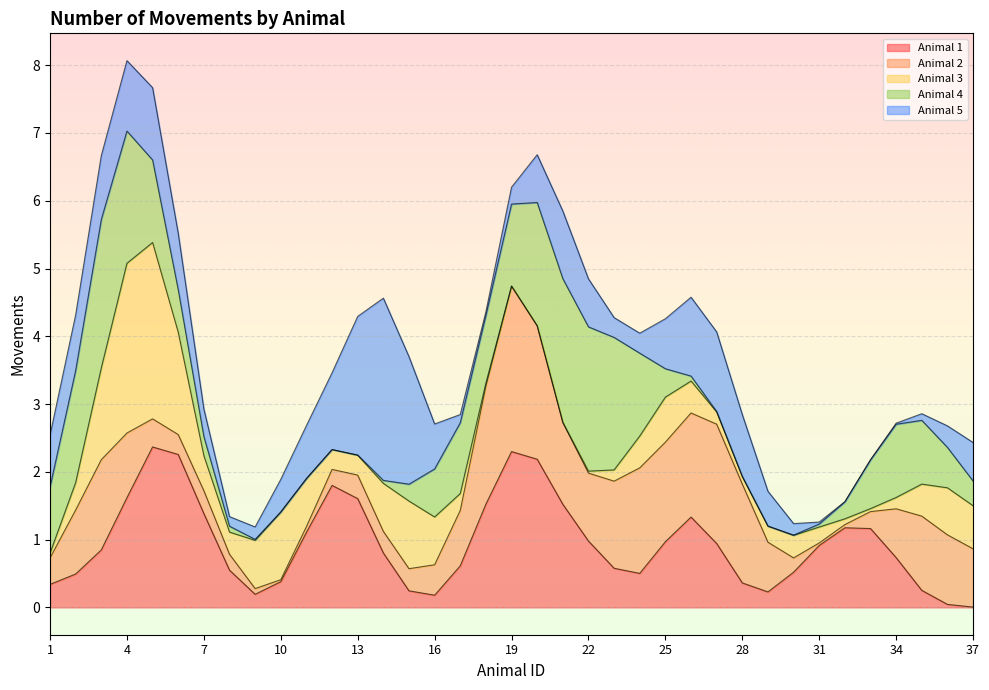

What are all the series names shown in the legend?

Animal 1, Animal 2, Animal 3, Animal 4, Animal 5